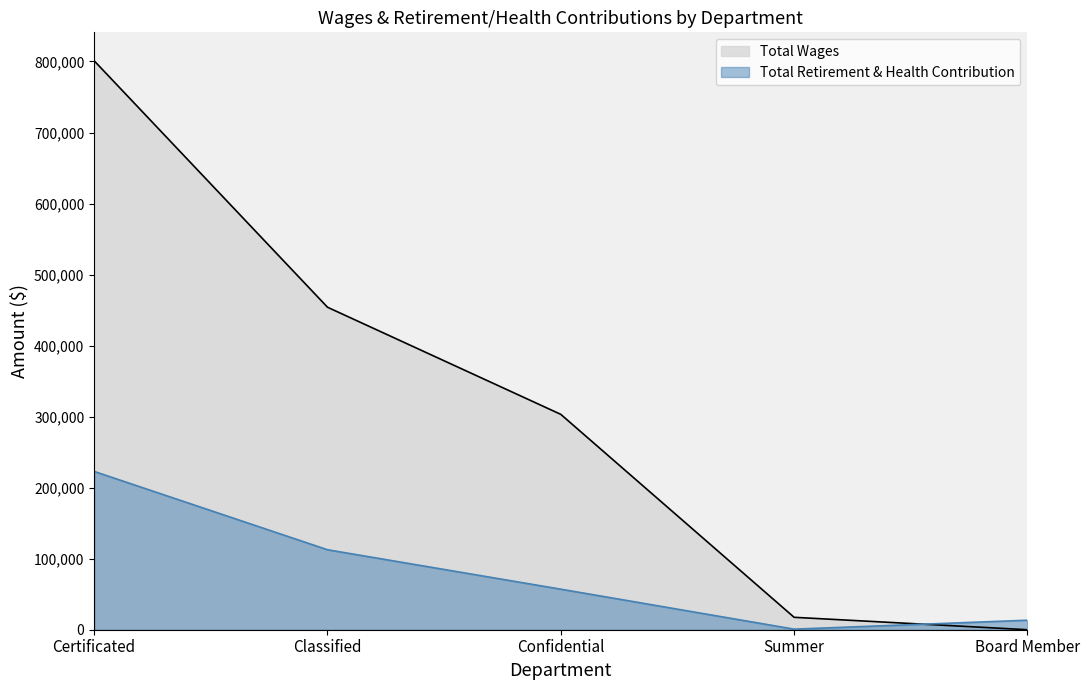

True or false: Total Wages has more than 2 points higher than both neighbors.

False